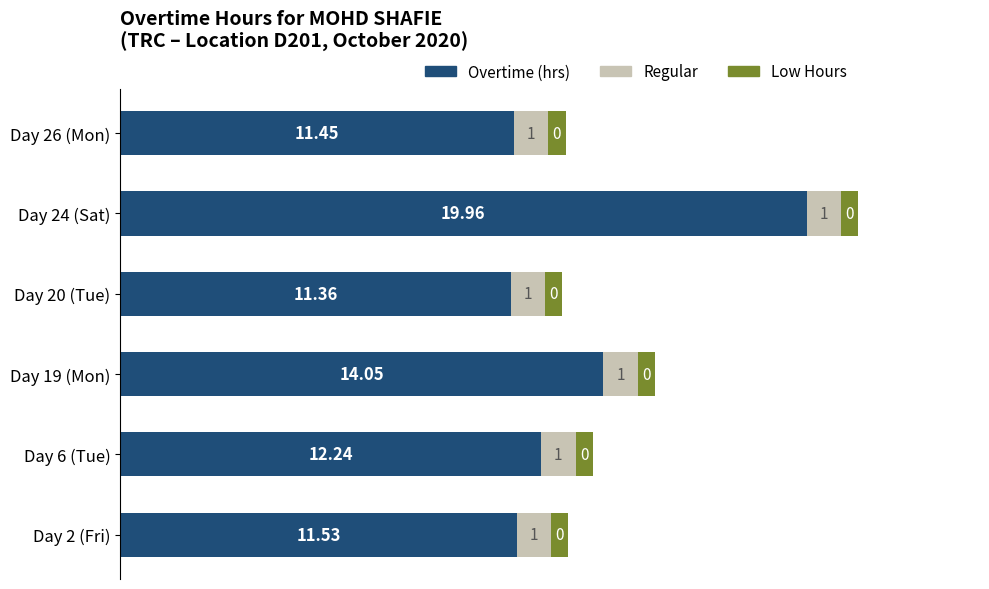

List the labels in order of Overtime (hrs) value, largest first.

Day 24 (Sat), Day 19 (Mon), Day 6 (Tue), Day 2 (Fri), Day 26 (Mon), Day 20 (Tue)